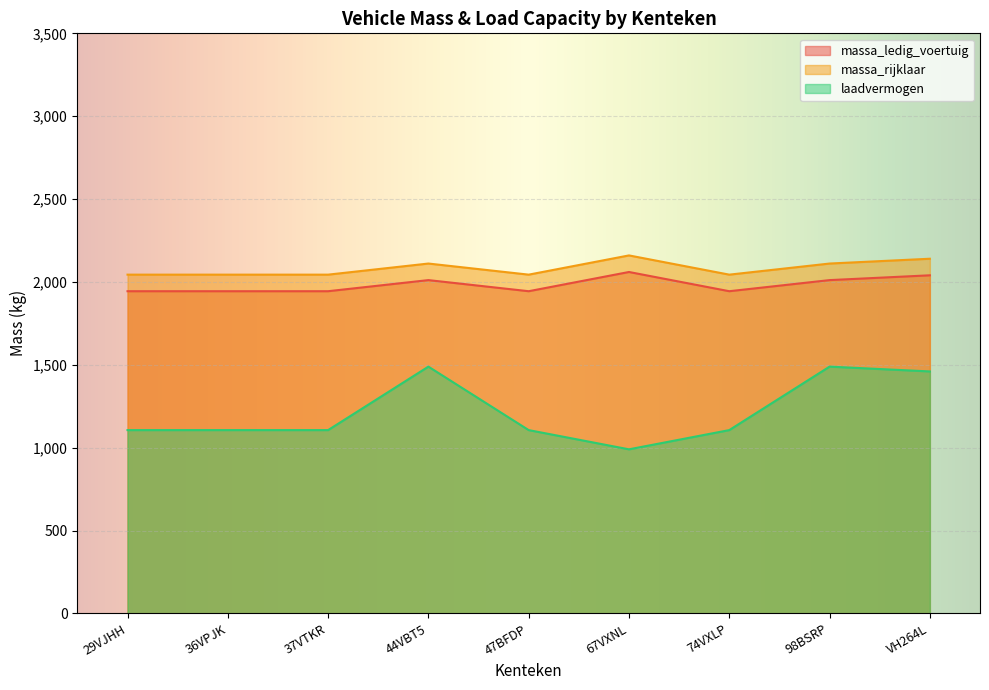

What is the difference between the highest and lowest values at 36VPJK?

938